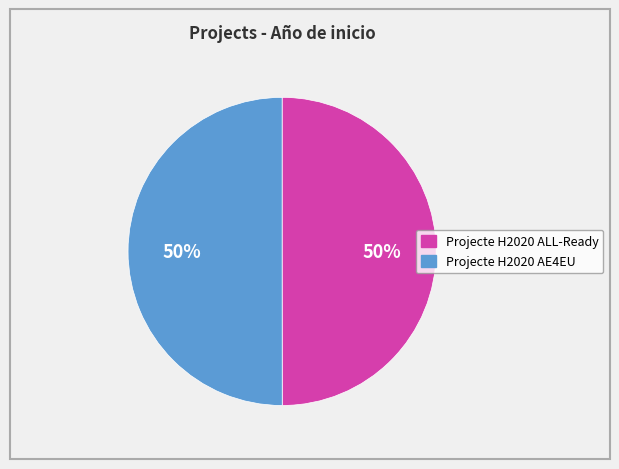

To the nearest percent, what is the average slice percentage?

50%